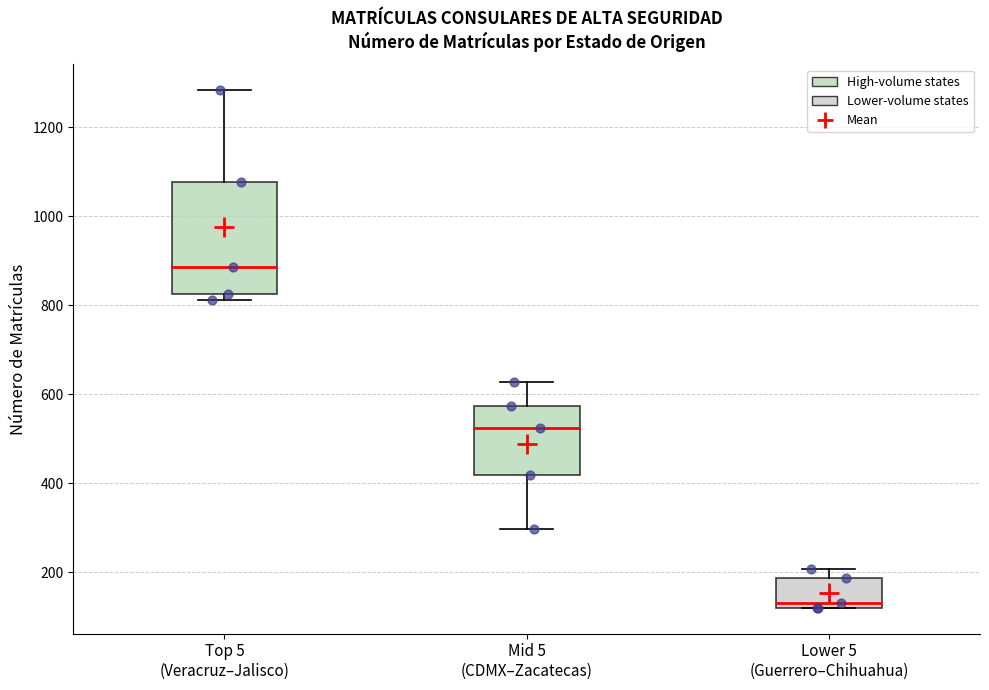

Reading left to right, read every box against the y-axis: the position of its median line, the range the box covers, and the ends of its whiskers. The values are not printed on the chart, so give them approximately, as read against the axis.

Top 5 (Veracruz–Jalisco): median 880, box 820 to 1080, whiskers 820 (just below the box's lower edge) to 1280
Mid 5 (CDMX–Zacatecas): median 520, box 420 to 580, whiskers 300 to 620
Lower 5 (Guerrero–Chihuahua): median 140, box 120 to 180, whiskers 120 to 200